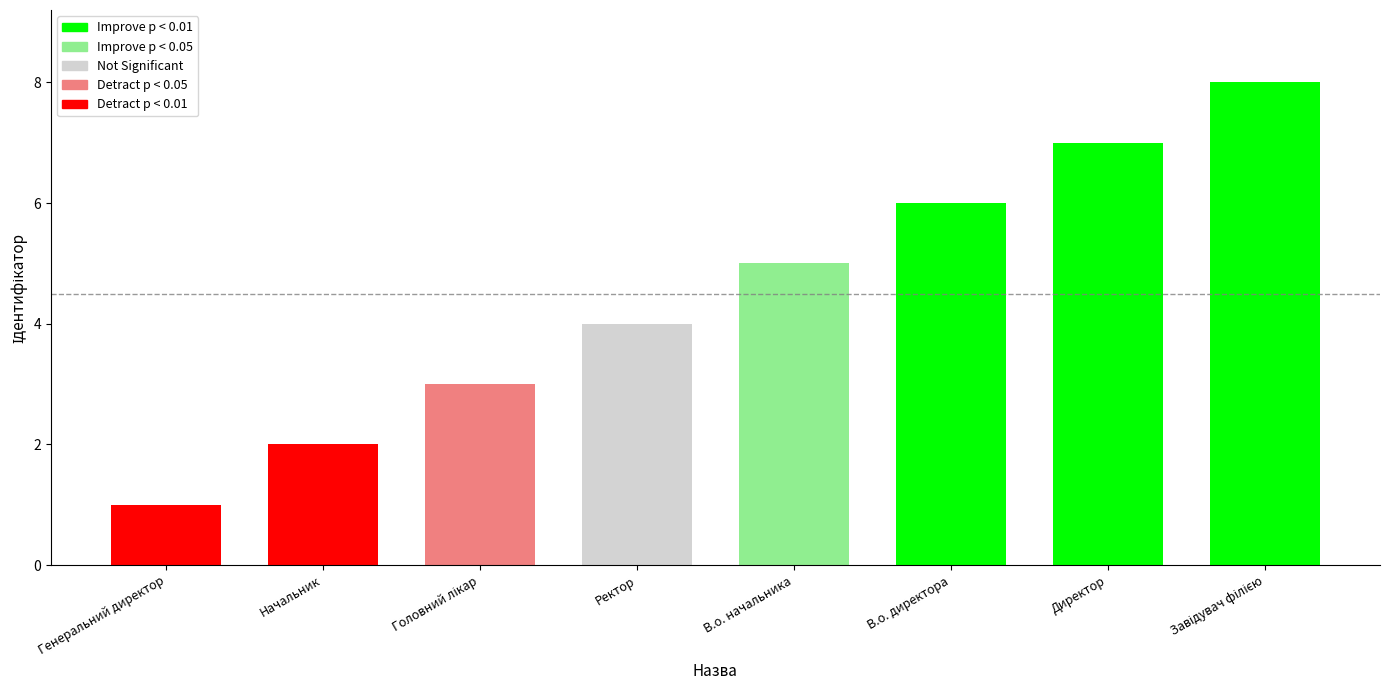

What is the smallest value displayed?

1